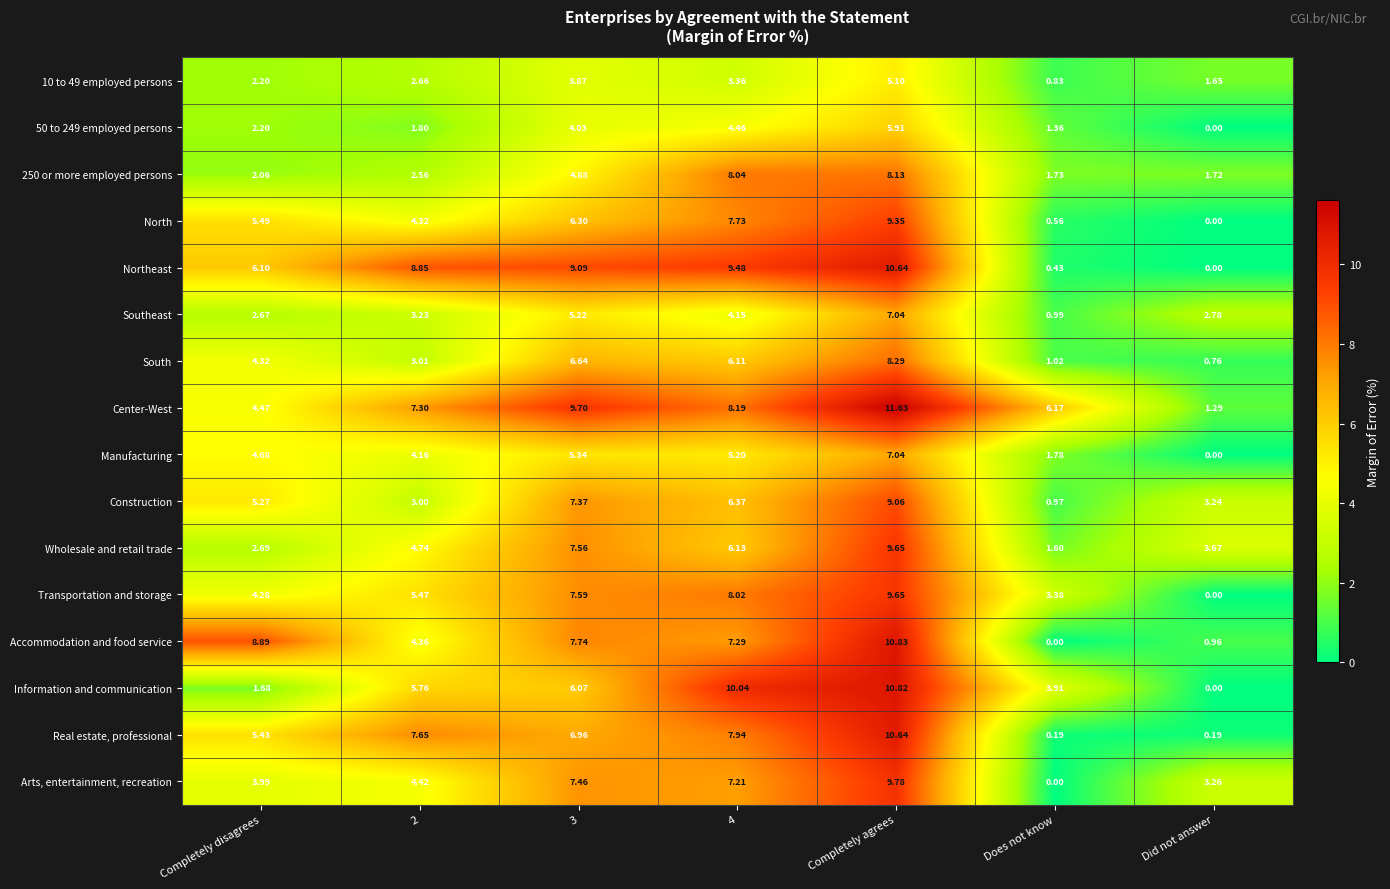

At which category does the chart reach its peak across all series?

Completely agrees